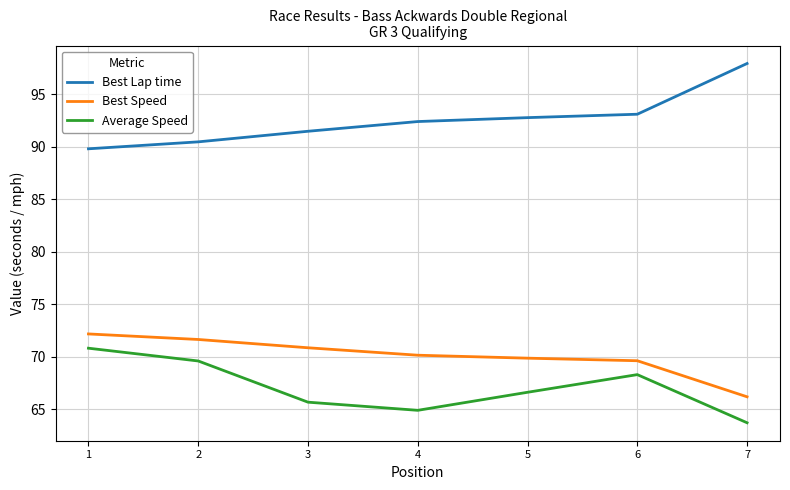

Reading right to left, extract all data points from this chart.

Best Lap time: 97.9	93.1	92.8	92.4	91.5	90.5	89.8
Best Speed: 66.2	69.6	69.9	70.1	70.8	71.6	72.2
Average Speed: 63.7	68.3	66.6	64.9	65.7	69.6	70.8